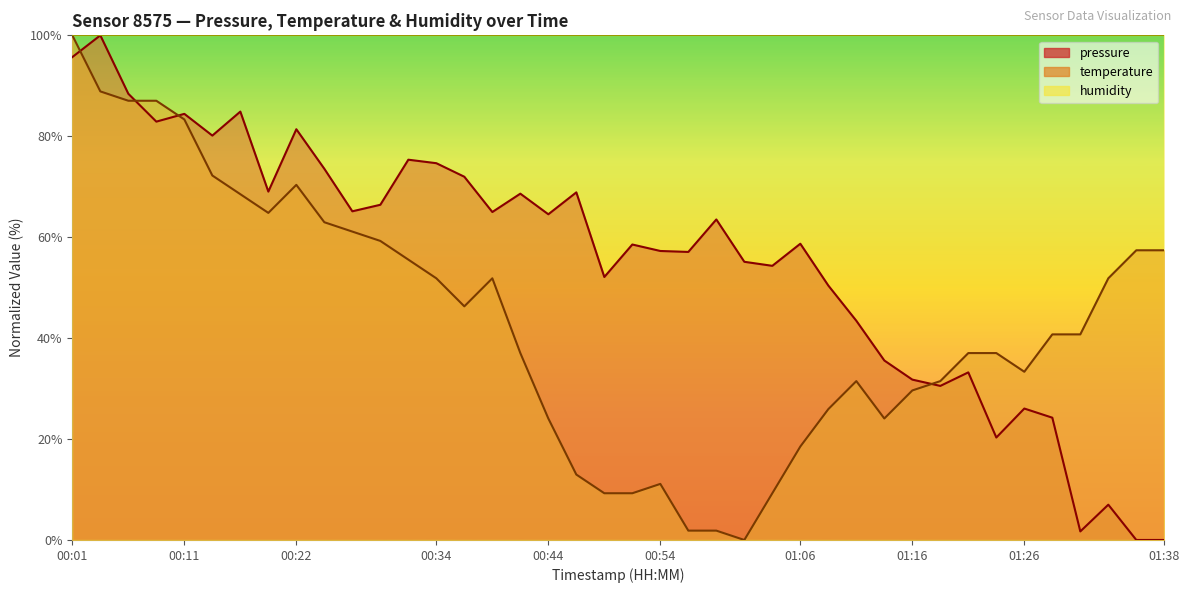

After their last crossing, which series has the higher values: pressure or temperature?

temperature